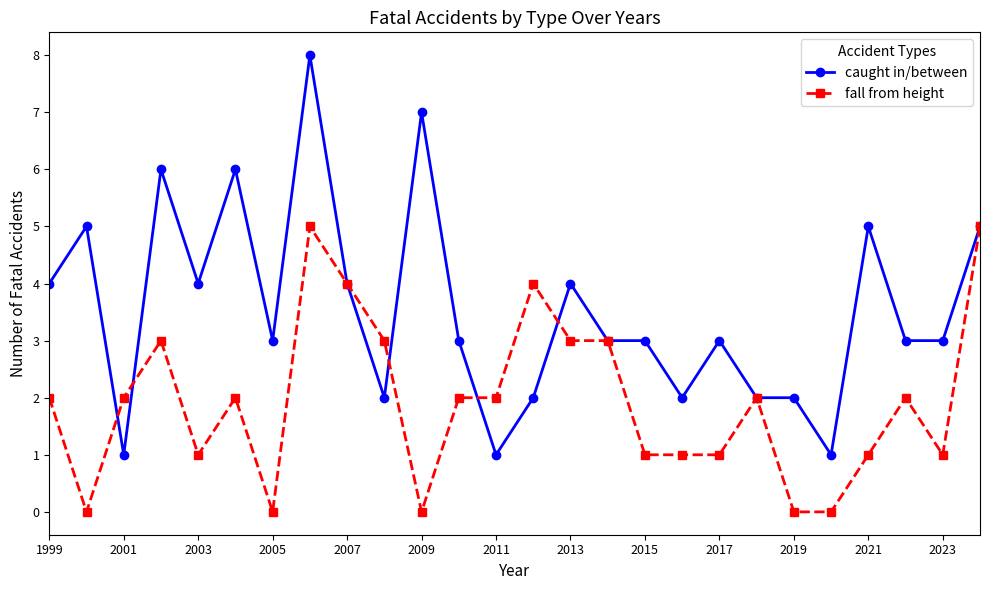

List the series in order of their peak value, highest first.

caught in/between, fall from height